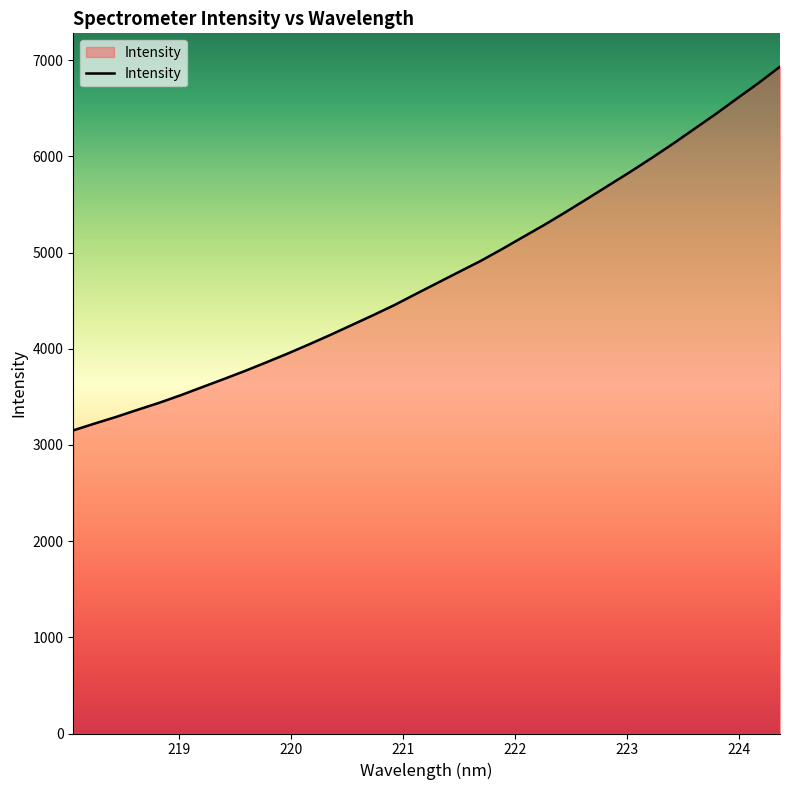

What is the difference between the maximum and minimum values?

3781.7